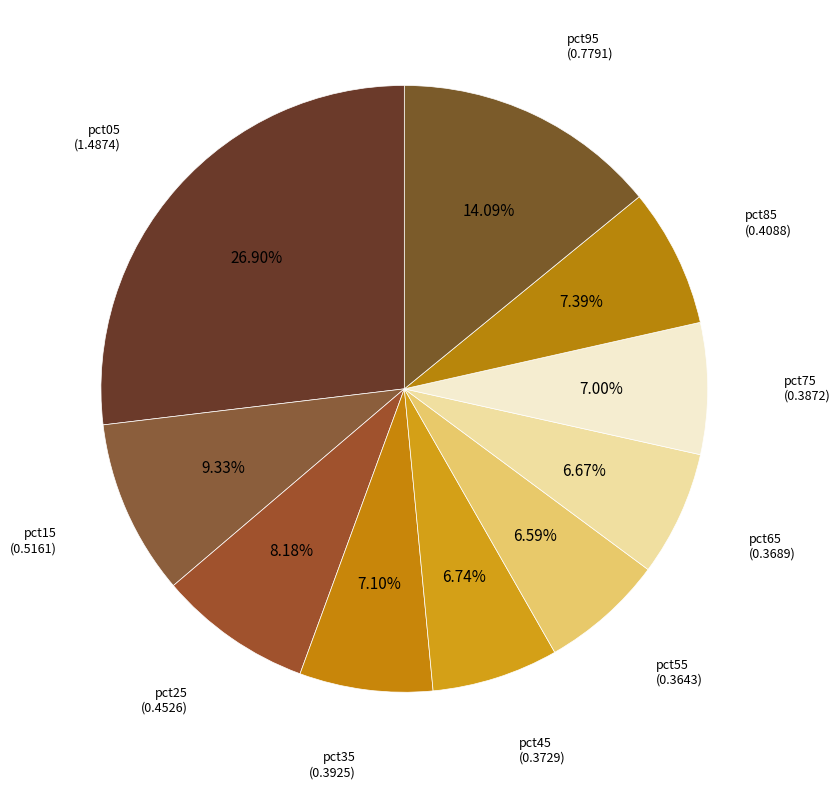

To the nearest percent, what is the average slice percentage?

10%